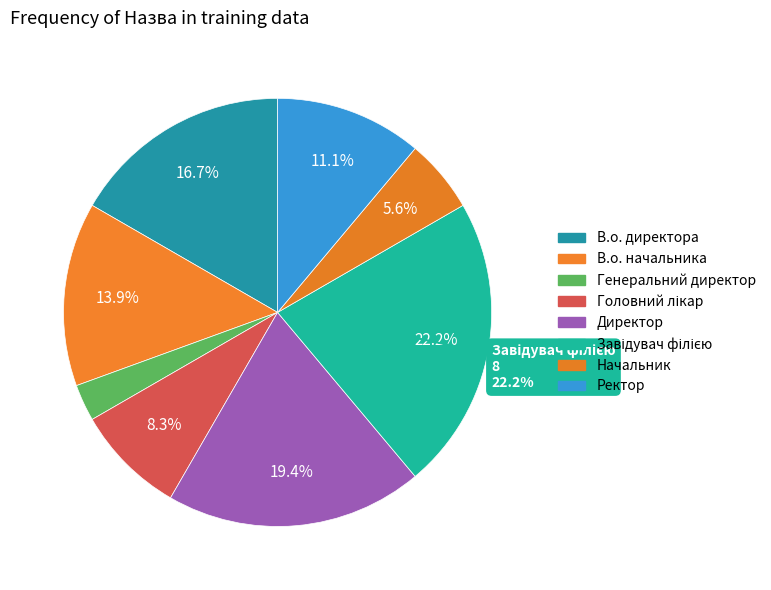

The В.о. директора slice represents 17% of the pie. True or false?

True